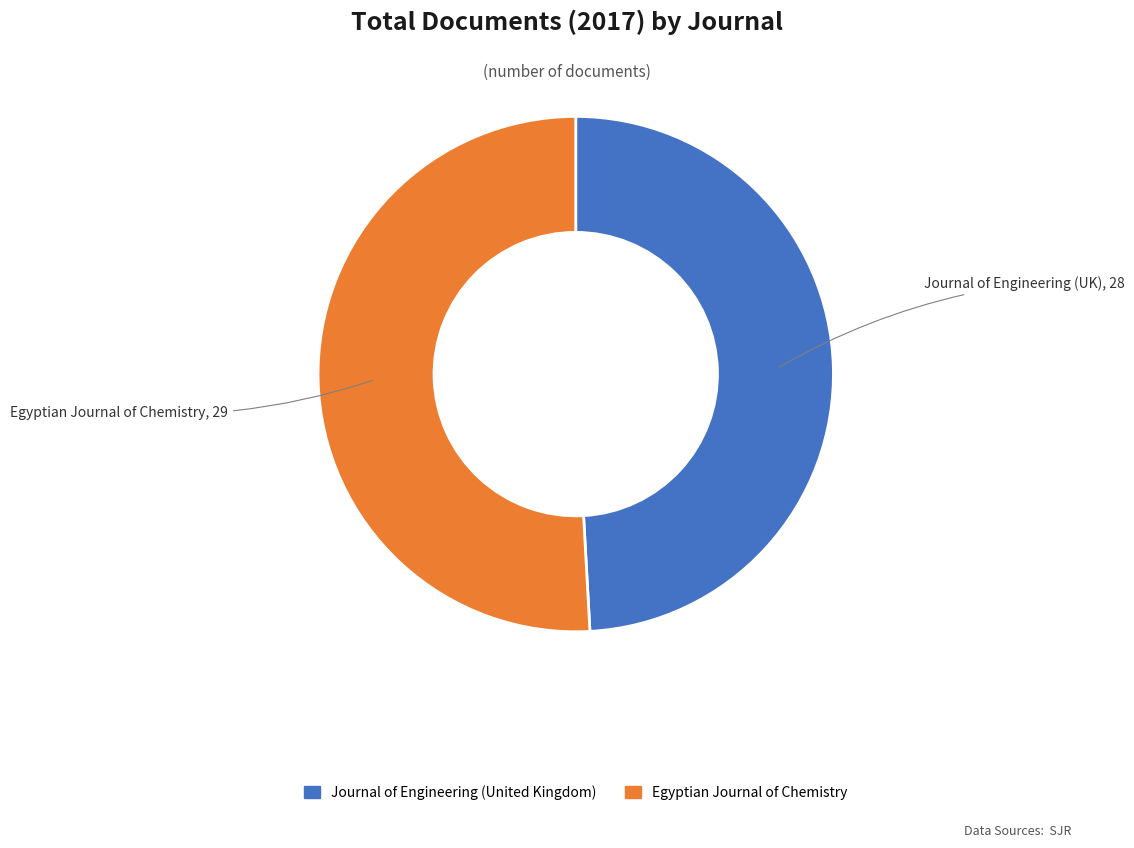

Which category has the smallest portion of the pie?

Journal of Engineering (United Kingdom)